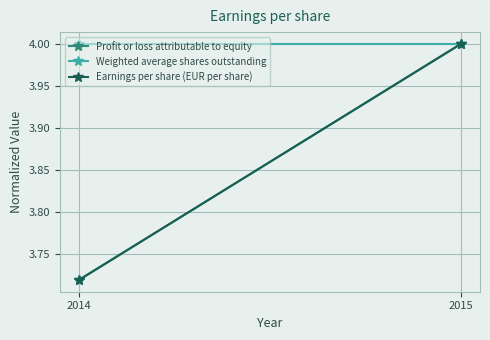

How many categories are shown in the chart?

2